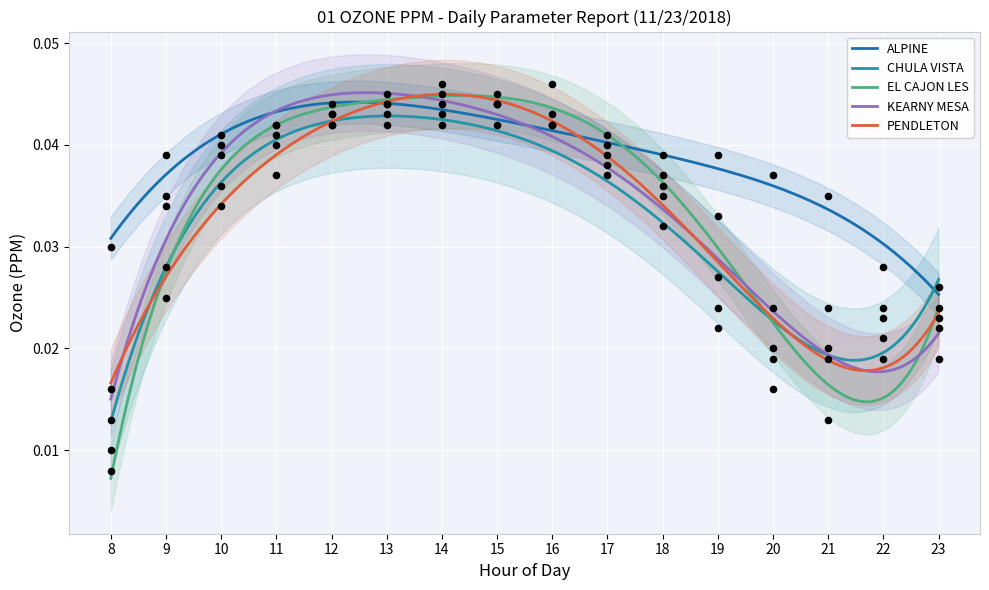

Which series reaches the maximum Y coordinate?

EL CAJON LES